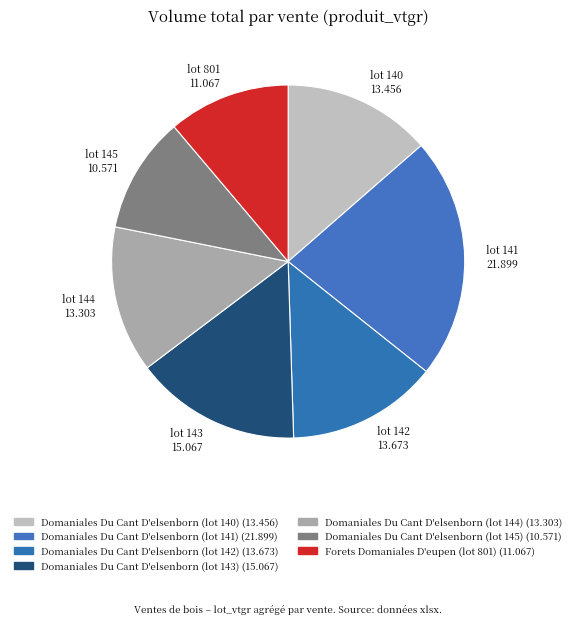

Do lot 143 15.067 and lot 144 13.303 together represent more than half of the pie?

No